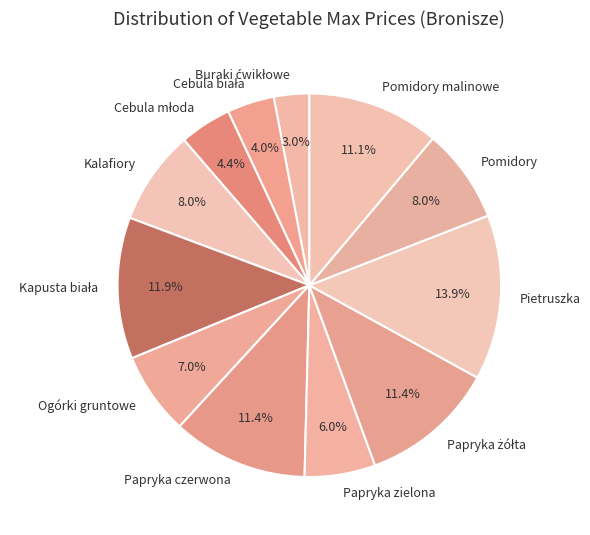

What percentage do Pietruszka and Ogórki gruntowe together represent?

20.9%